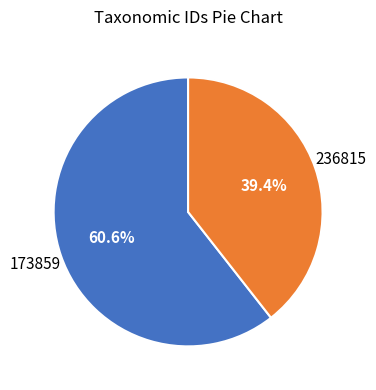

What percentage do 236815 and 173859 together represent?

100.0%